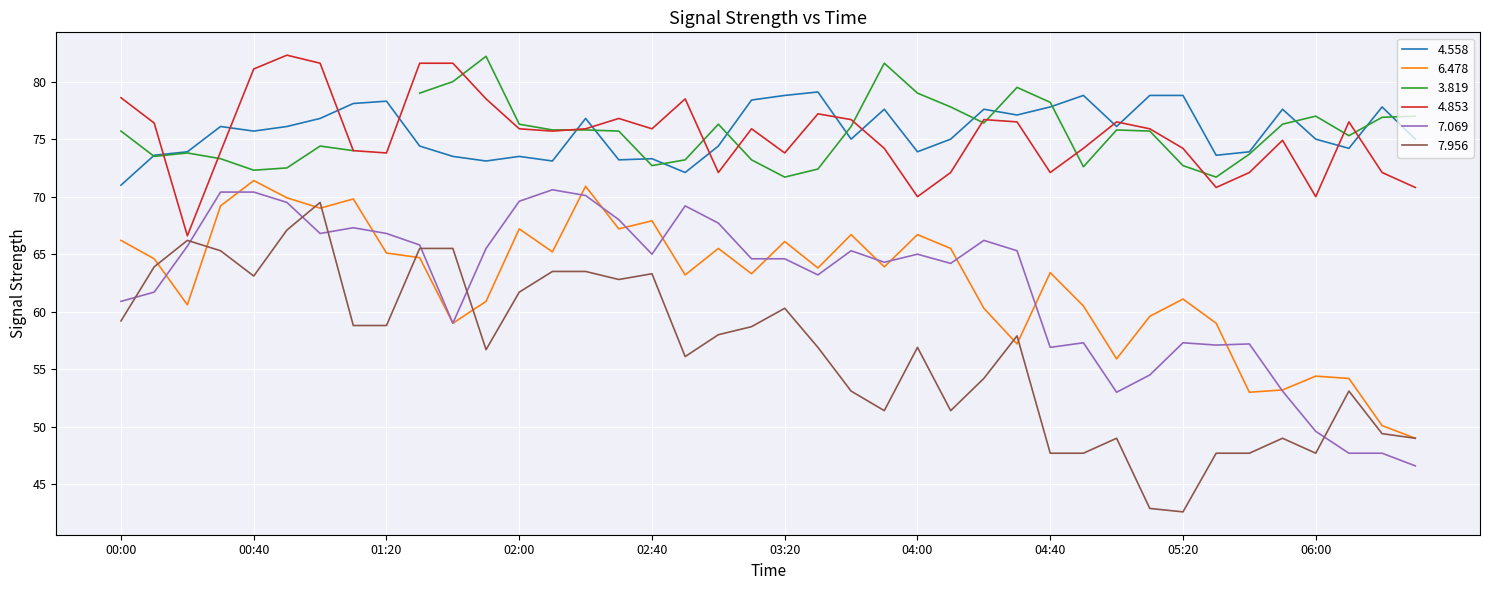

At which label is 7.069 closest to 58?

04:50